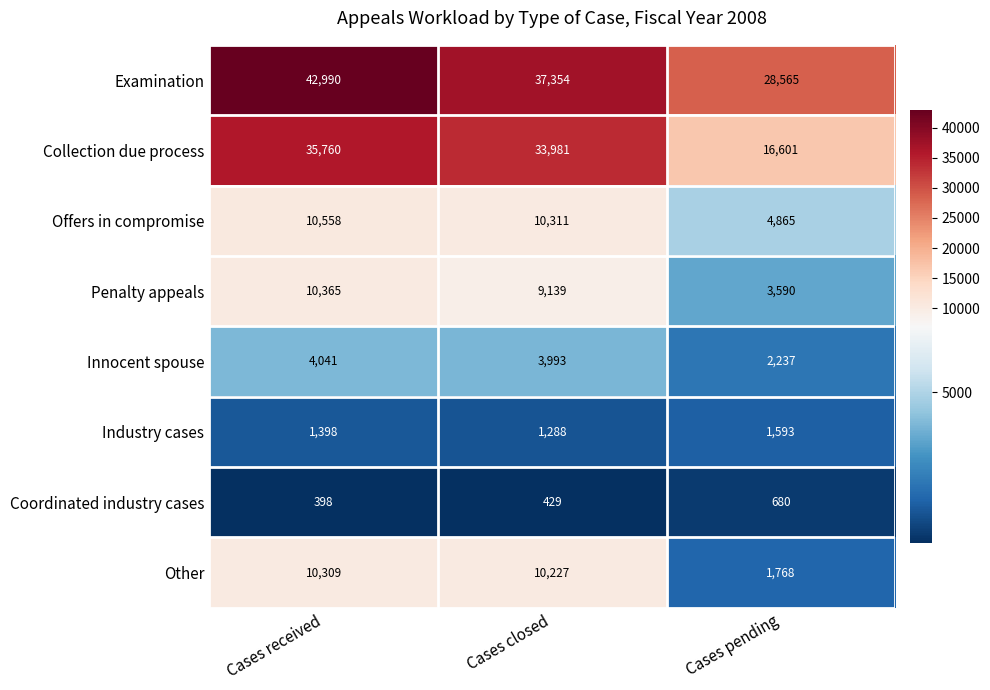

What is the approximate value of Collection due process at Cases closed?

33981